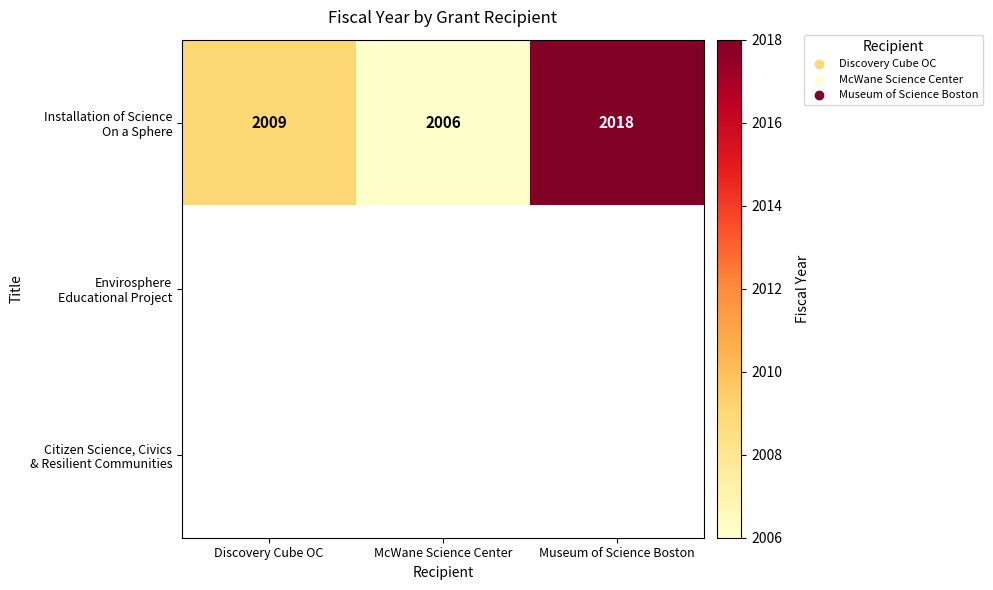

Is the value of Citizen Science, Civics & Resilient Communities at Discovery Cube OC greater than the value of Installation of Science On a Sphere at Museum of Science Boston?

No